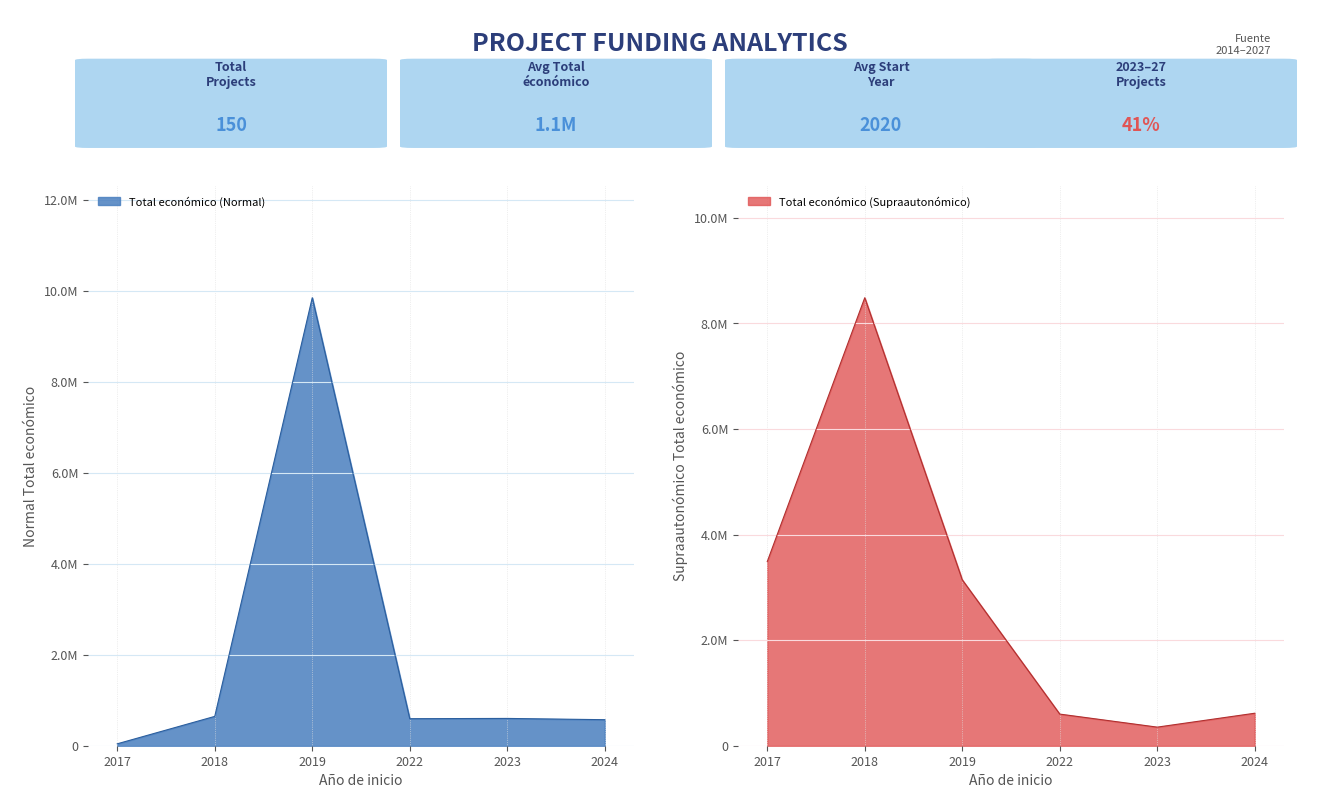

Where do Total económico (Fraud) and Total económico (Normal) first cross each other?

2018 and 2019